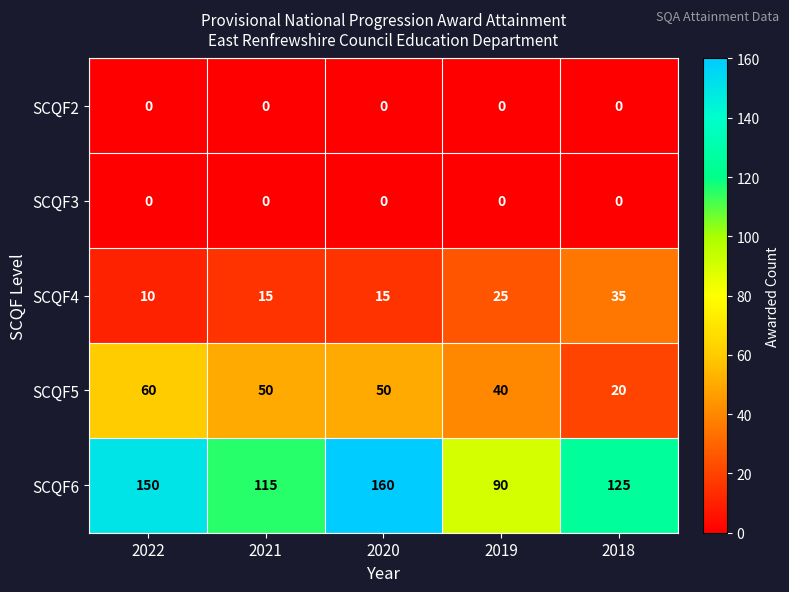

Reading left to right, extract all data points from this chart.

SCQF2: 2022=0	2021=0	2020=0	2019=0	2018=0
SCQF3: 2022=0	2021=0	2020=0	2019=0	2018=0
SCQF4: 2022=10	2021=15	2020=15	2019=25	2018=35
SCQF5: 2022=60	2021=50	2020=50	2019=40	2018=20
SCQF6: 2022=150	2021=115	2020=160	2019=90	2018=125